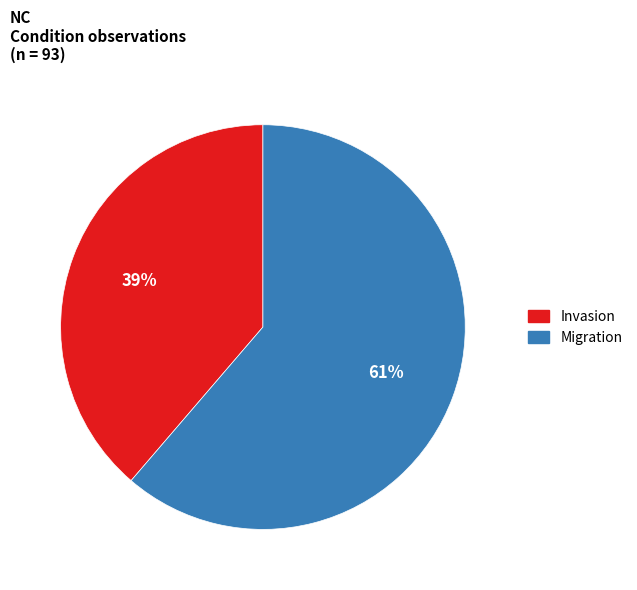

Is there a majority slice in this chart?

Yes